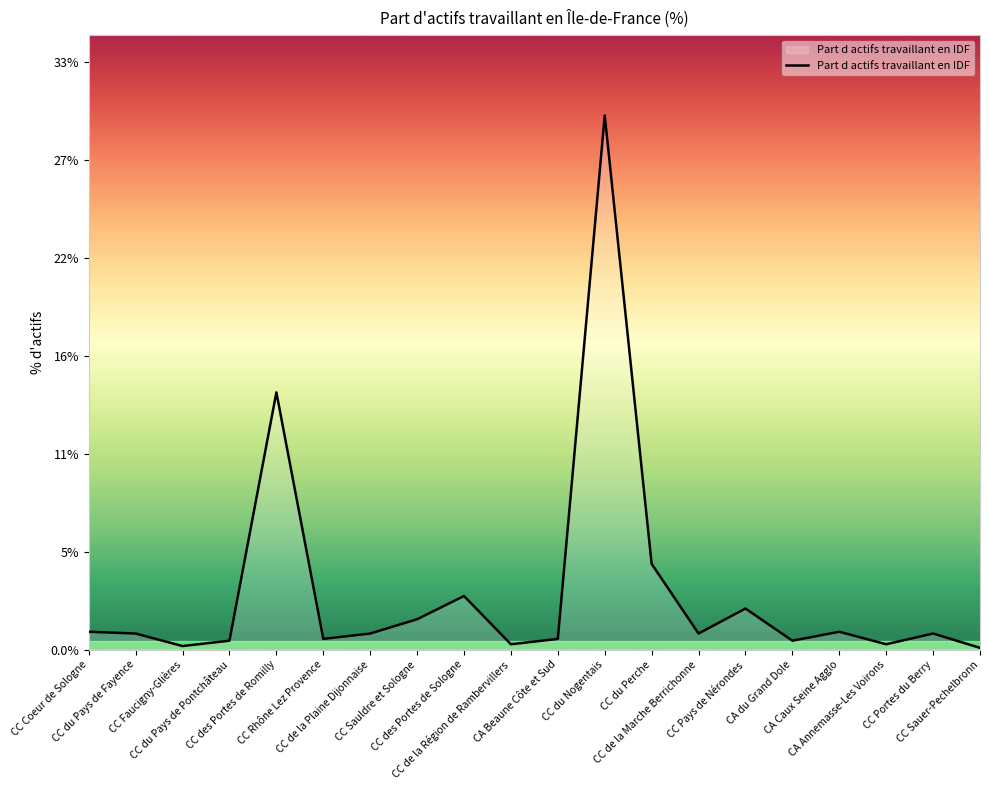

Does the chart have visible grid lines?

No